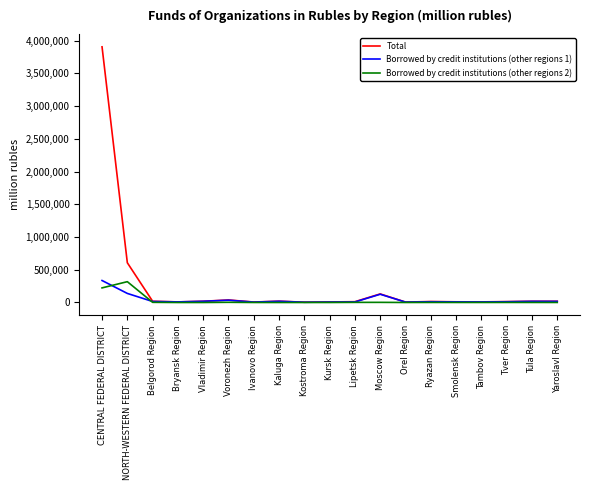

At how many categories does at least one series exceed 937609?

1